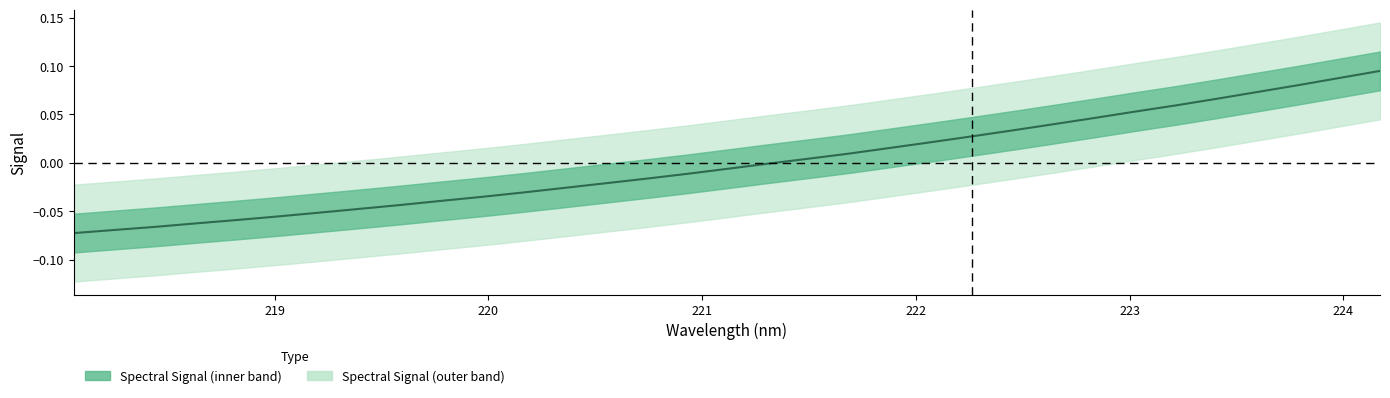

The value at 20 is 0.0. True or false?

False